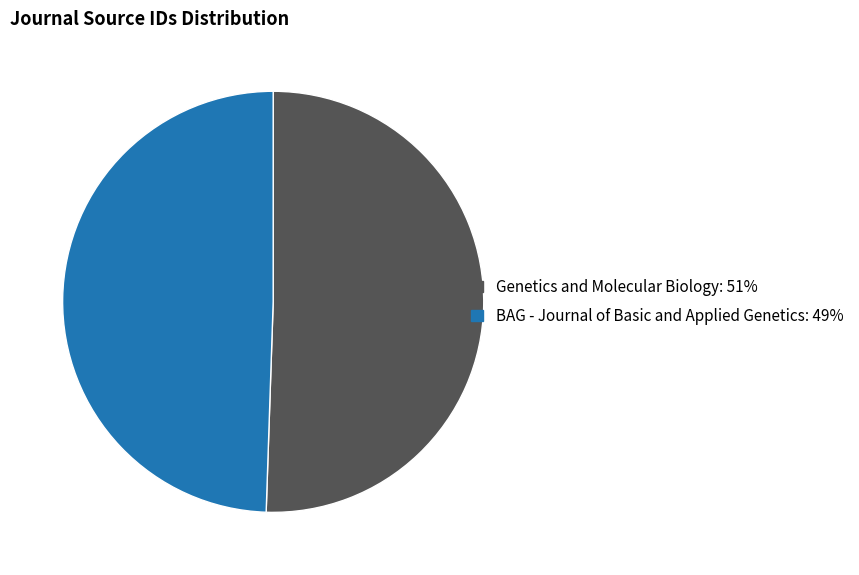

Approximately how many times larger is the value at BAG - Journal of Basic and Applied Genetics compared to Genetics and Molecular Biology?

1.0